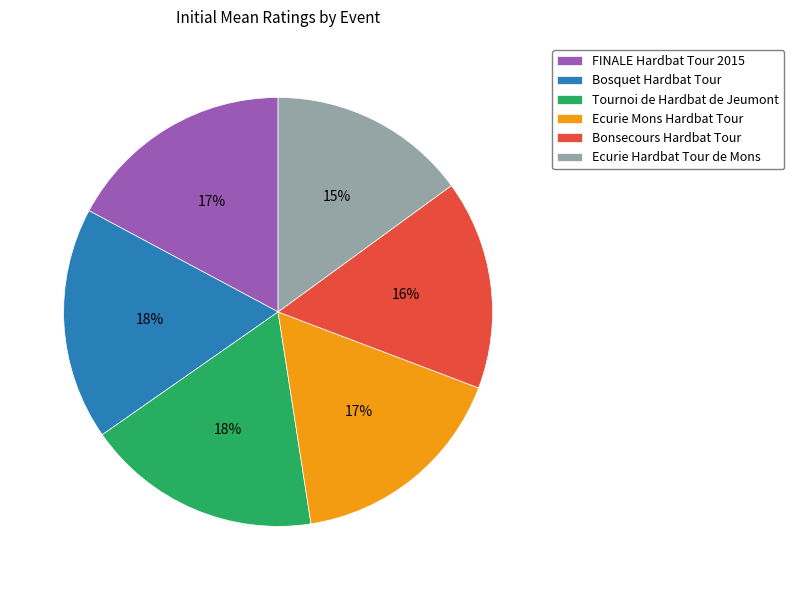

Does Tournoi de Hardbat de Jeumont account for over 50% of the chart?

No